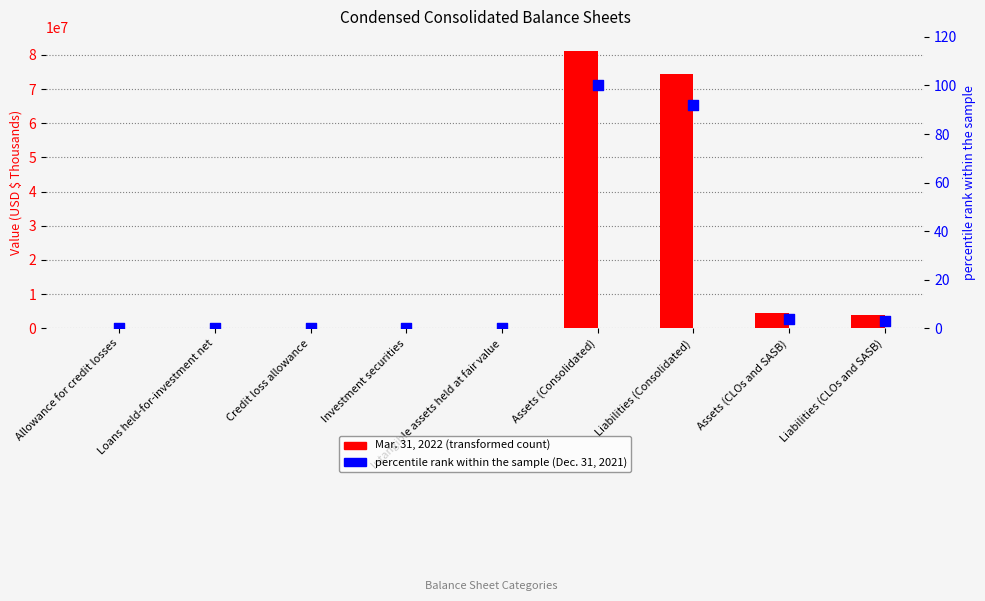

At how many categories does at least one series exceed 44958290?

2